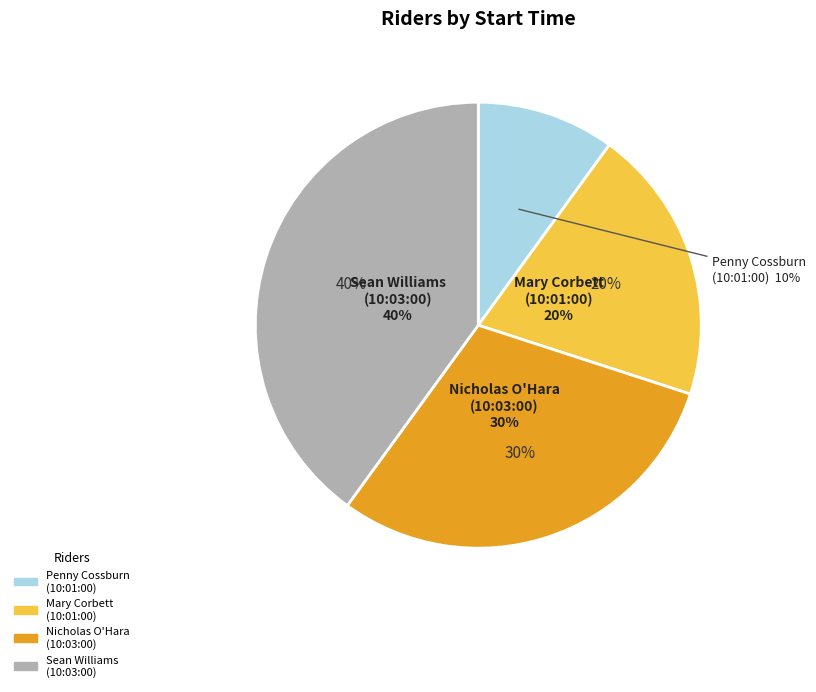

To the nearest percent, what percentage of the pie is Sean Williams
(10:03:00)?

40%